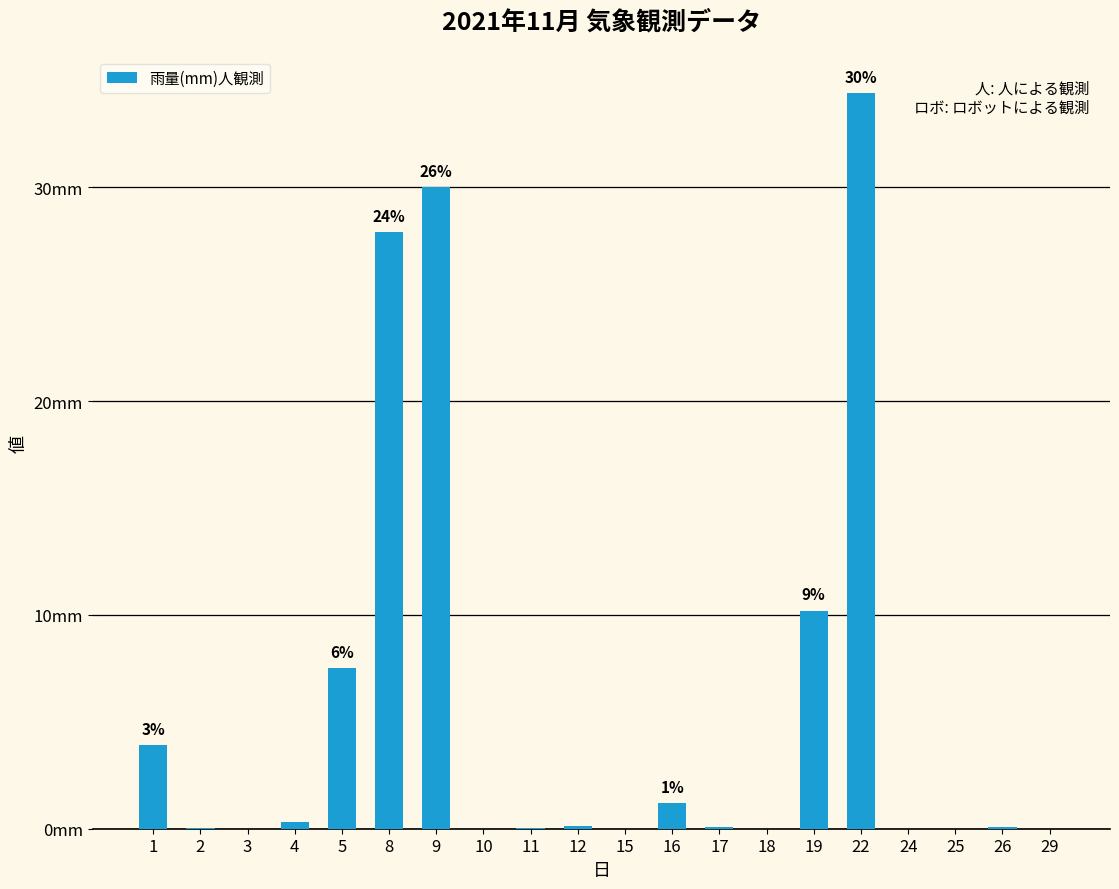

List the labels in order of value, largest first.

22, 9, 8, 19, 5, 1, 16, 4, 12, 17, 26, 2, 11, 15, 3, 10, 18, 24, 25, 29